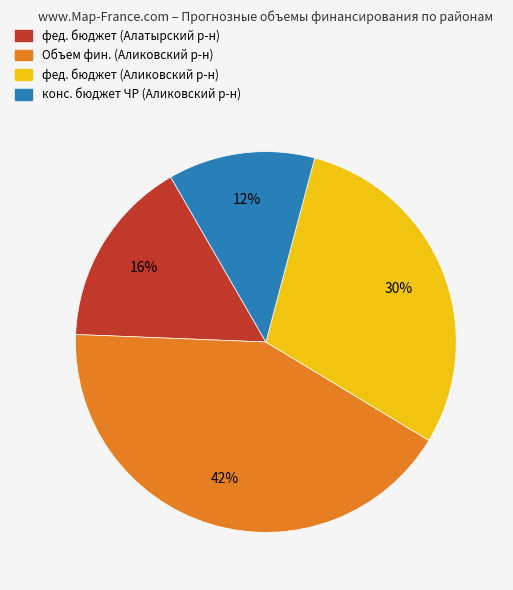

To the nearest percent, what is the difference between the largest and smallest slice percentages?

30%